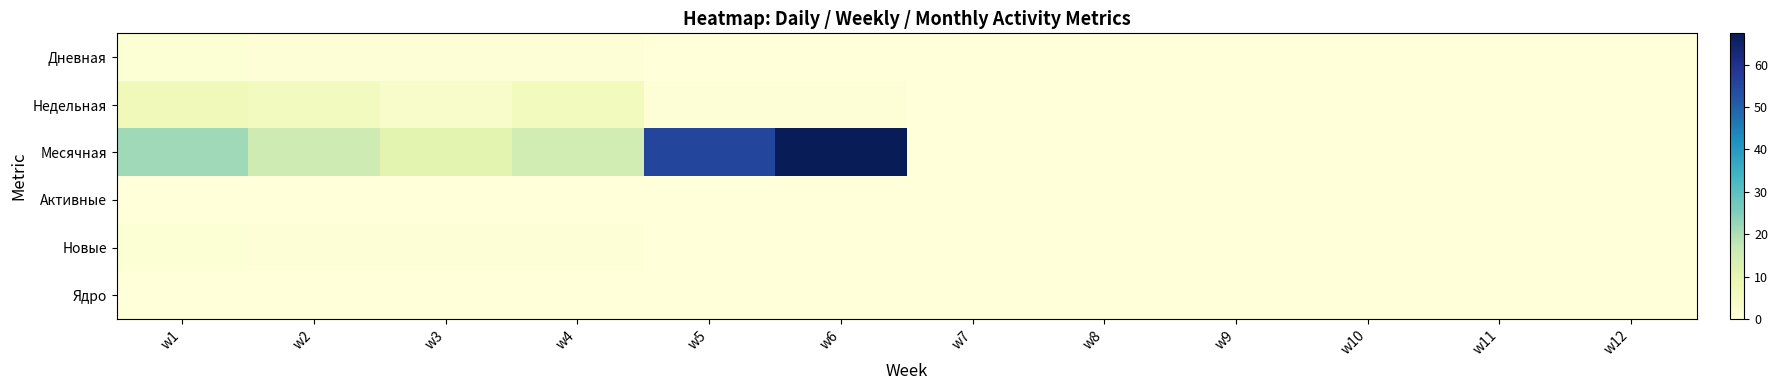

Count the number of categories in the chart.

12